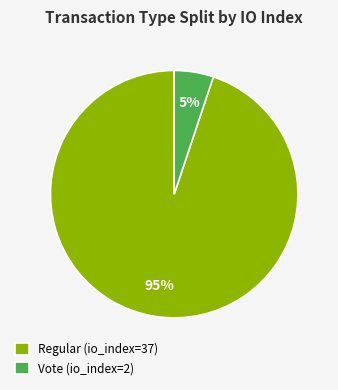

What percentage is the Regular (io_index=37) slice, to the nearest percent?

95%